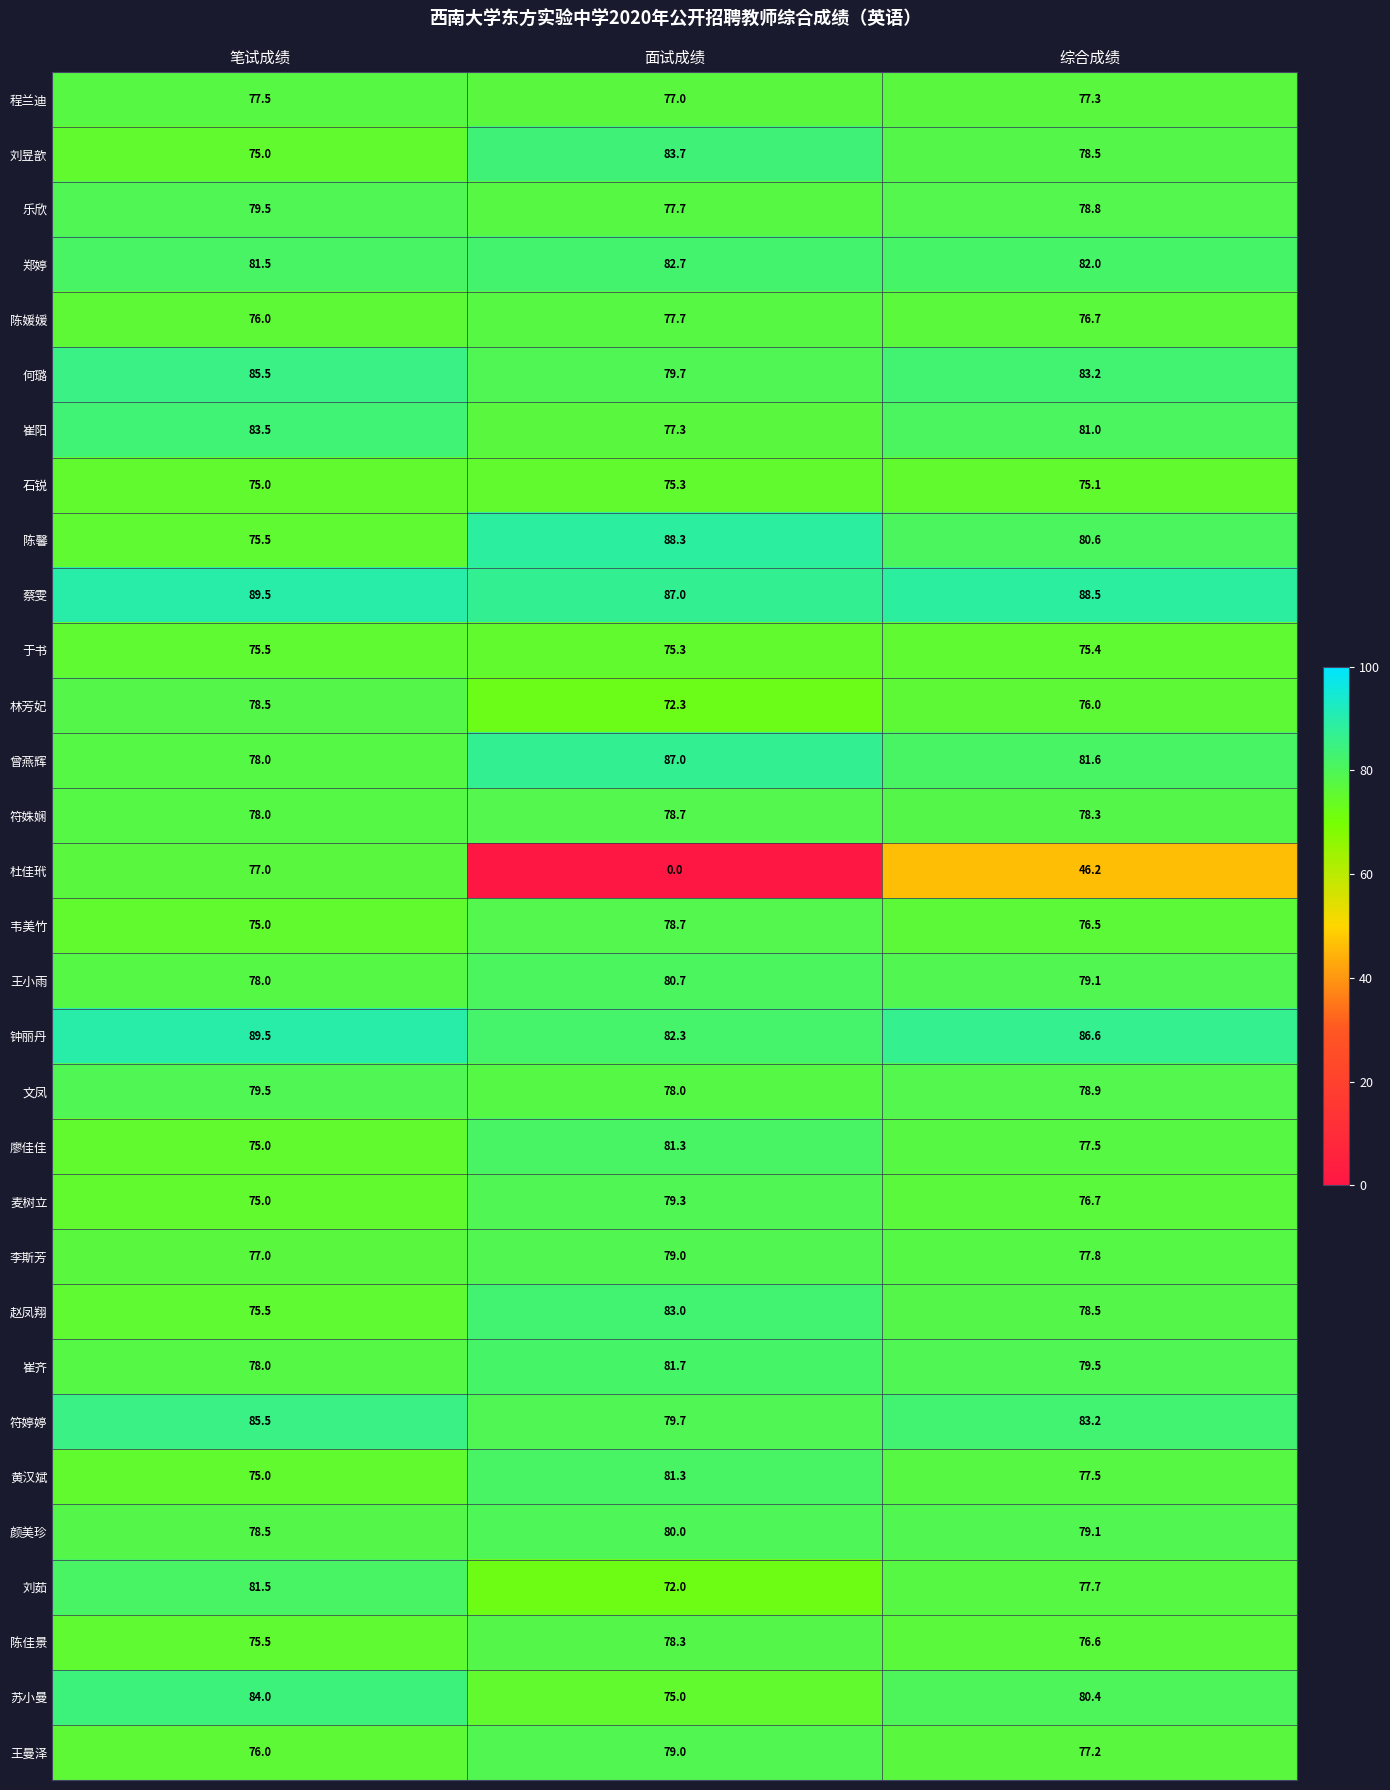

Count the 苏小曼 values in the range 75 to 84.

3